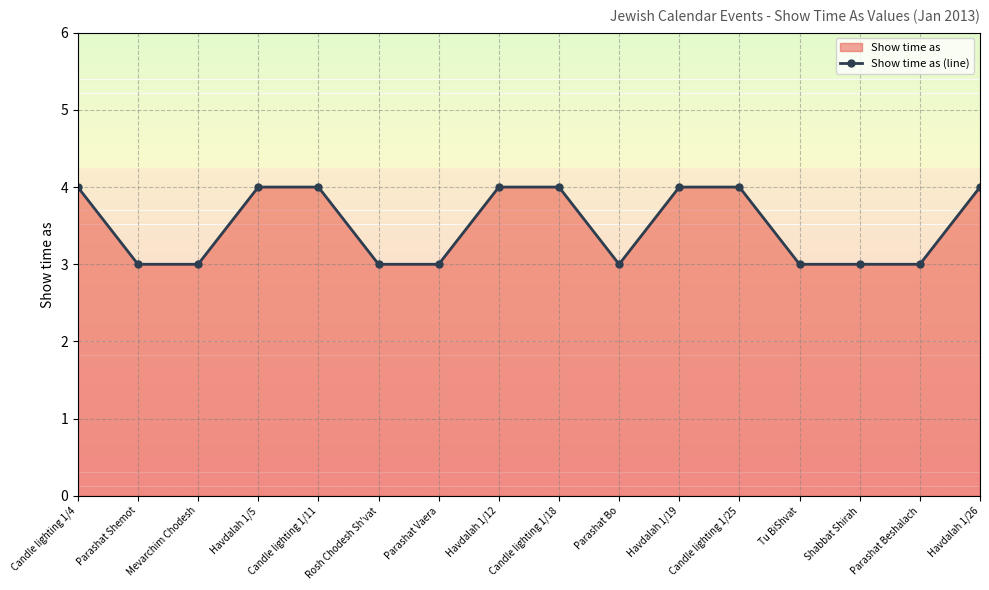

Read the value at Havdalah 1/19.

4